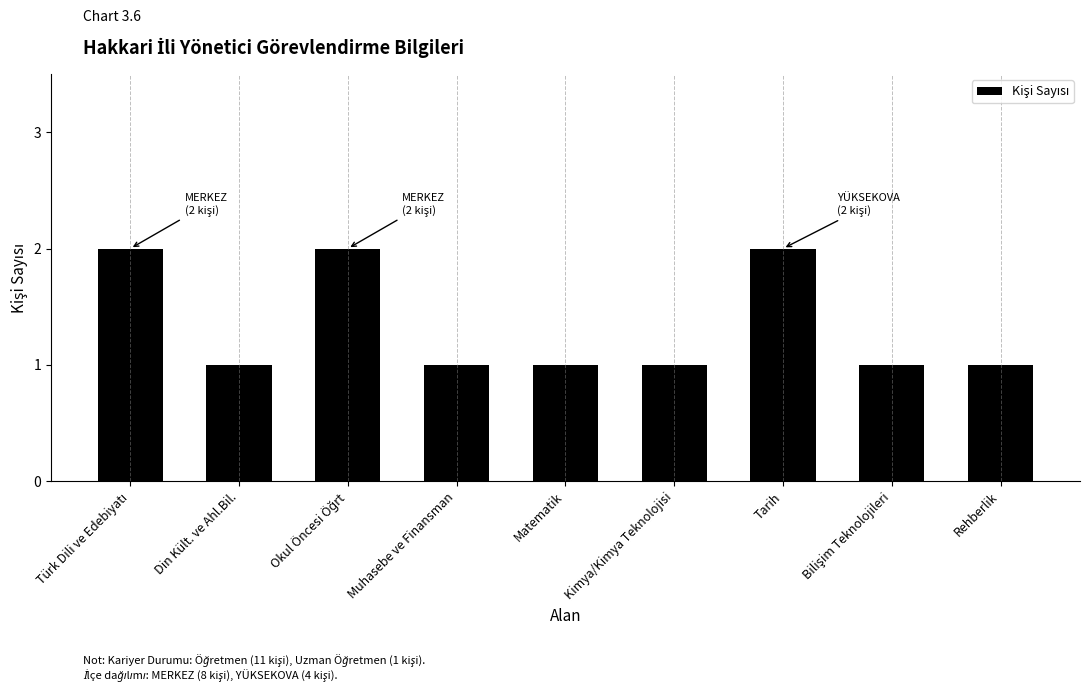

The value at Din Kült. ve Ahl.Bil. is 1. True or false?

True